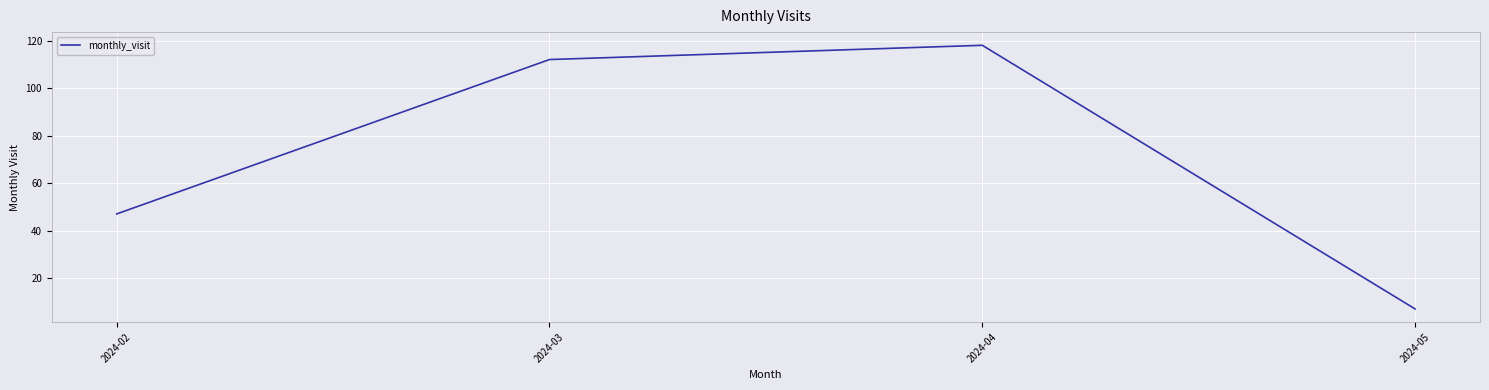

Reading left to right, extract all data points from this chart.

2024-02=47	2024-03=112	2024-04=118	2024-05=7